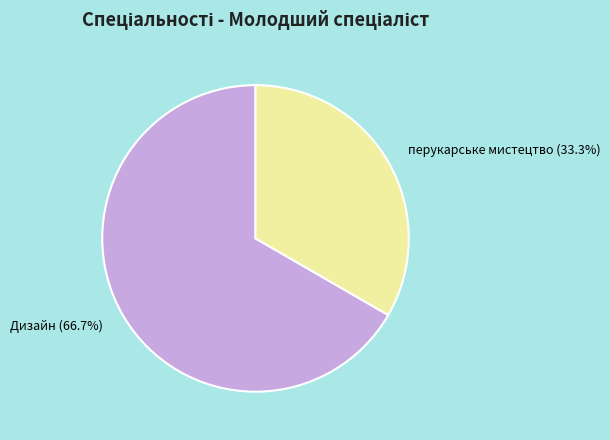

Which has a higher value, перукарське мистецтво or Дизайн?

Дизайн